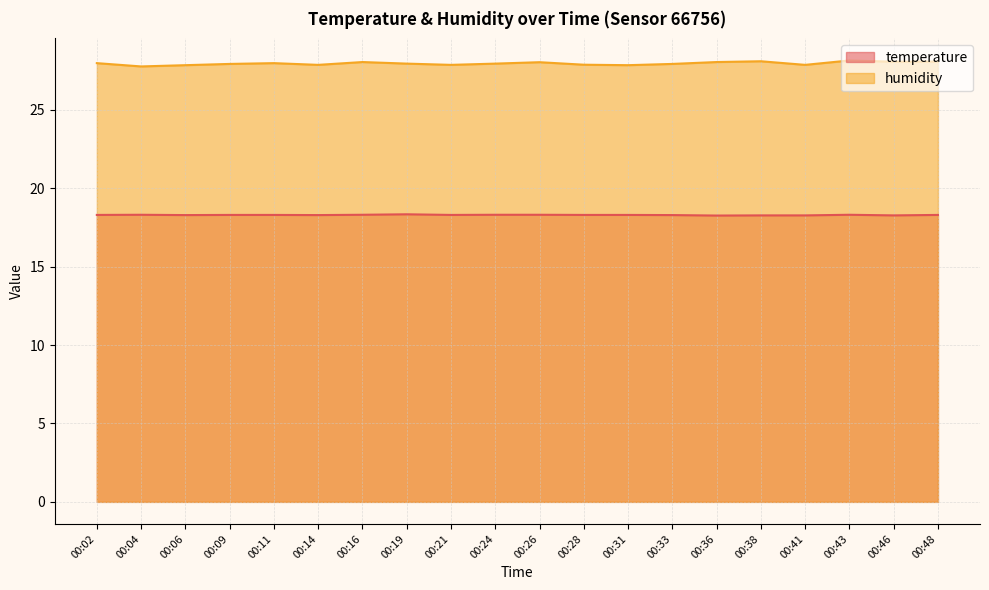

True or false: temperature and humidity intersect in this chart.

False